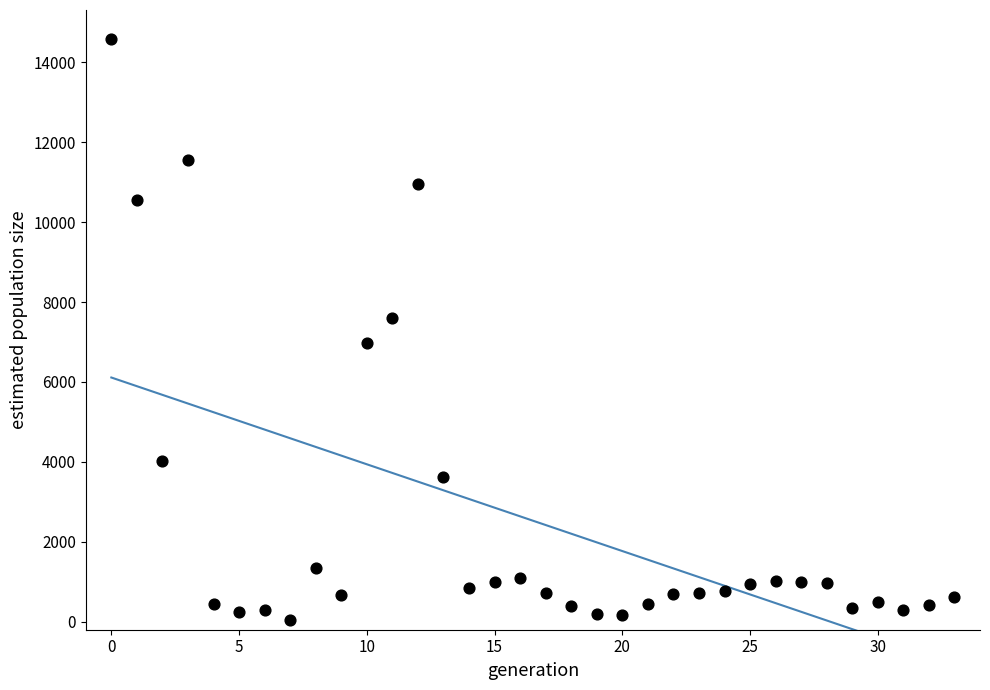

What is the range of Y values (max minus min)?

14537